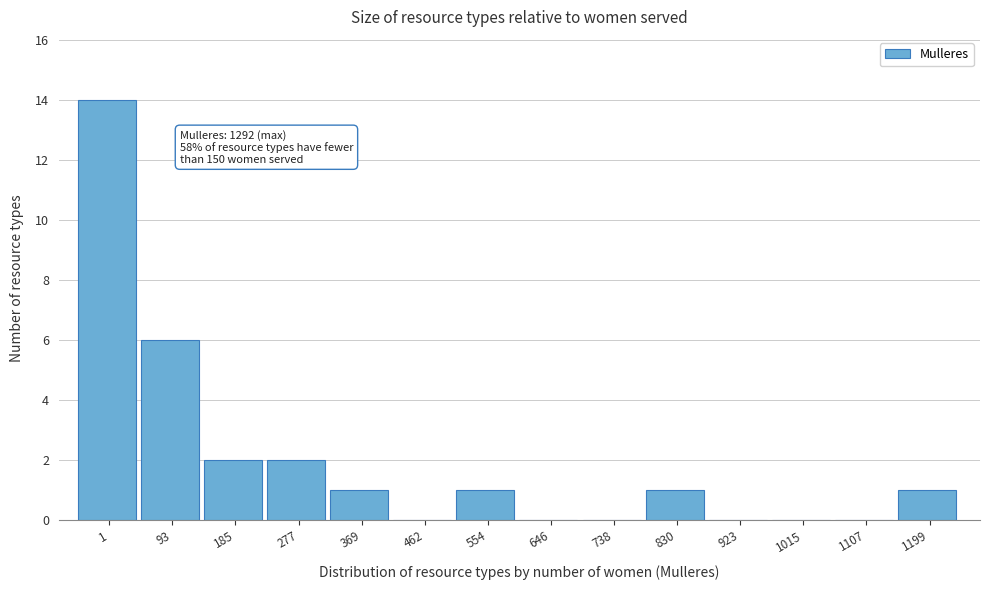

Reading left to right, list all the values displayed in this chart.

1=14	93=6	185=2	277=2	369=1	462=0	554=1	646=0	738=0	830=1	923=0	1015=0	1107=0	1199=1